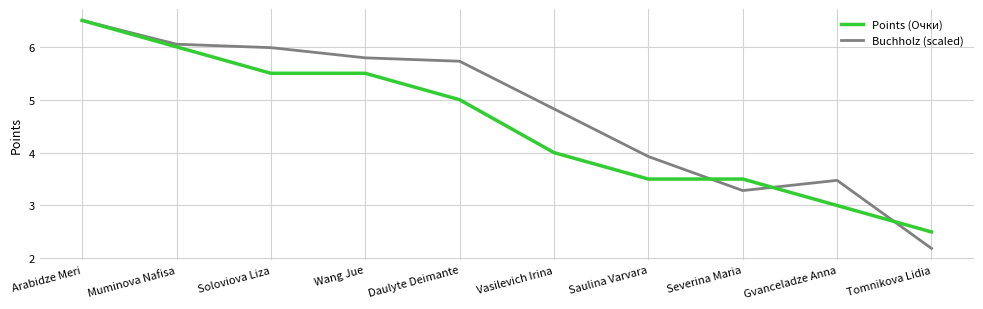

At which category does the chart reach its minimum across all series?

Tomnikova Lidia